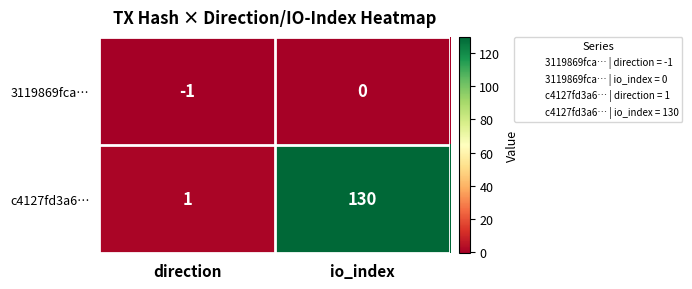

Which series changed the most between direction and io_index?

c4127fd3a6…